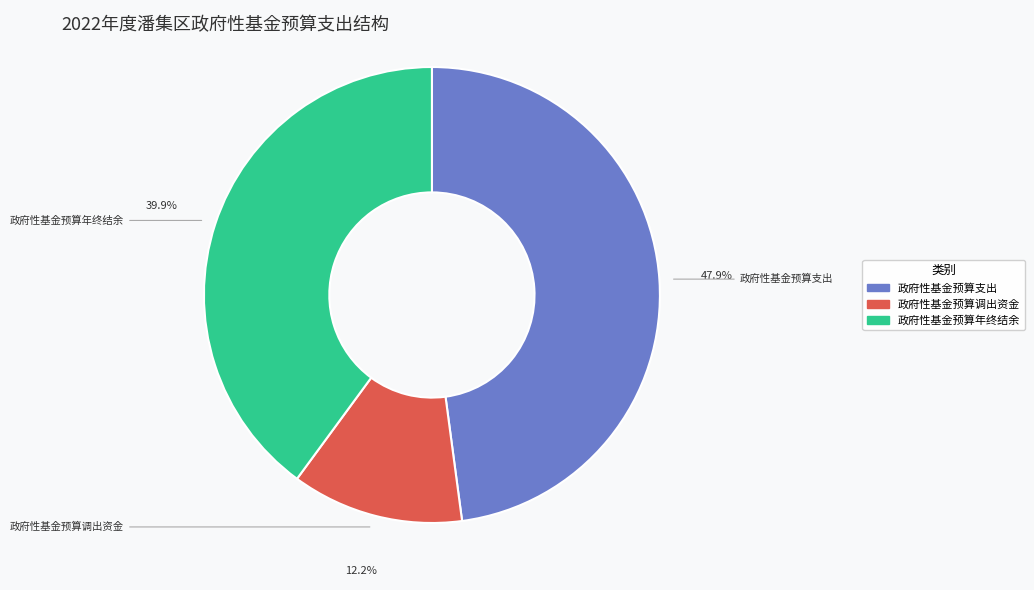

Does any single category account for the majority?

No